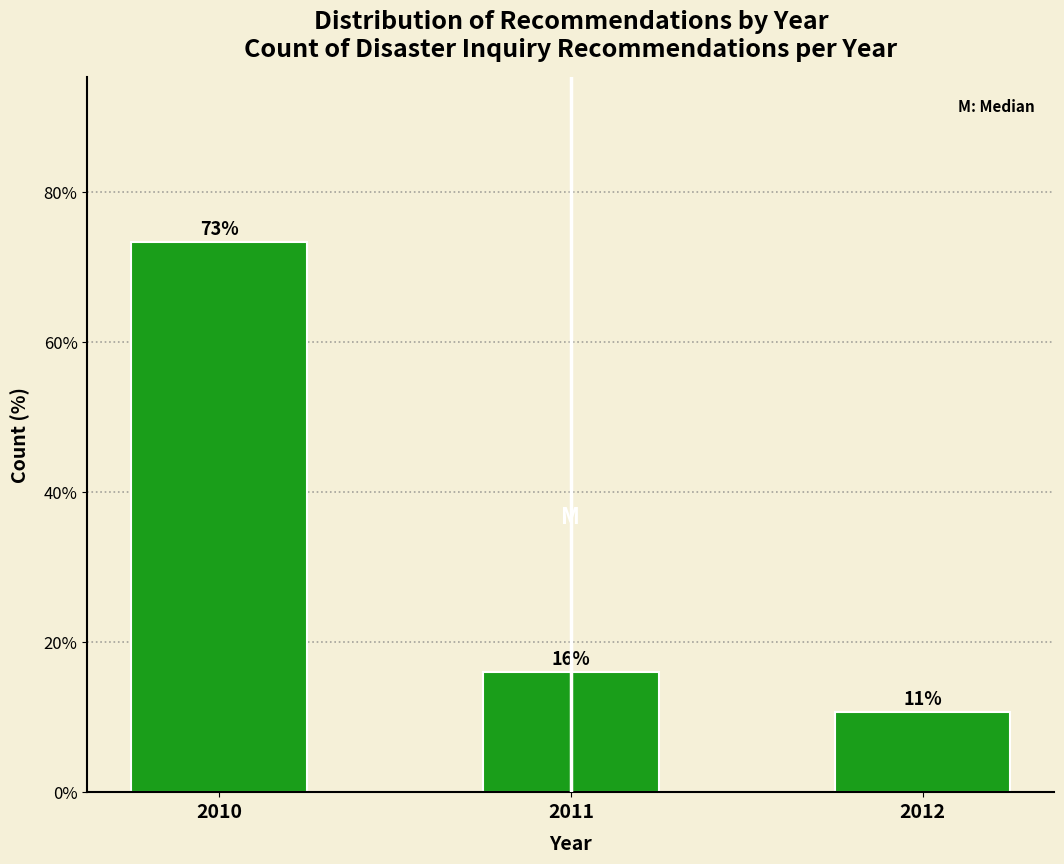

What value does the data have at 2011?

16.0